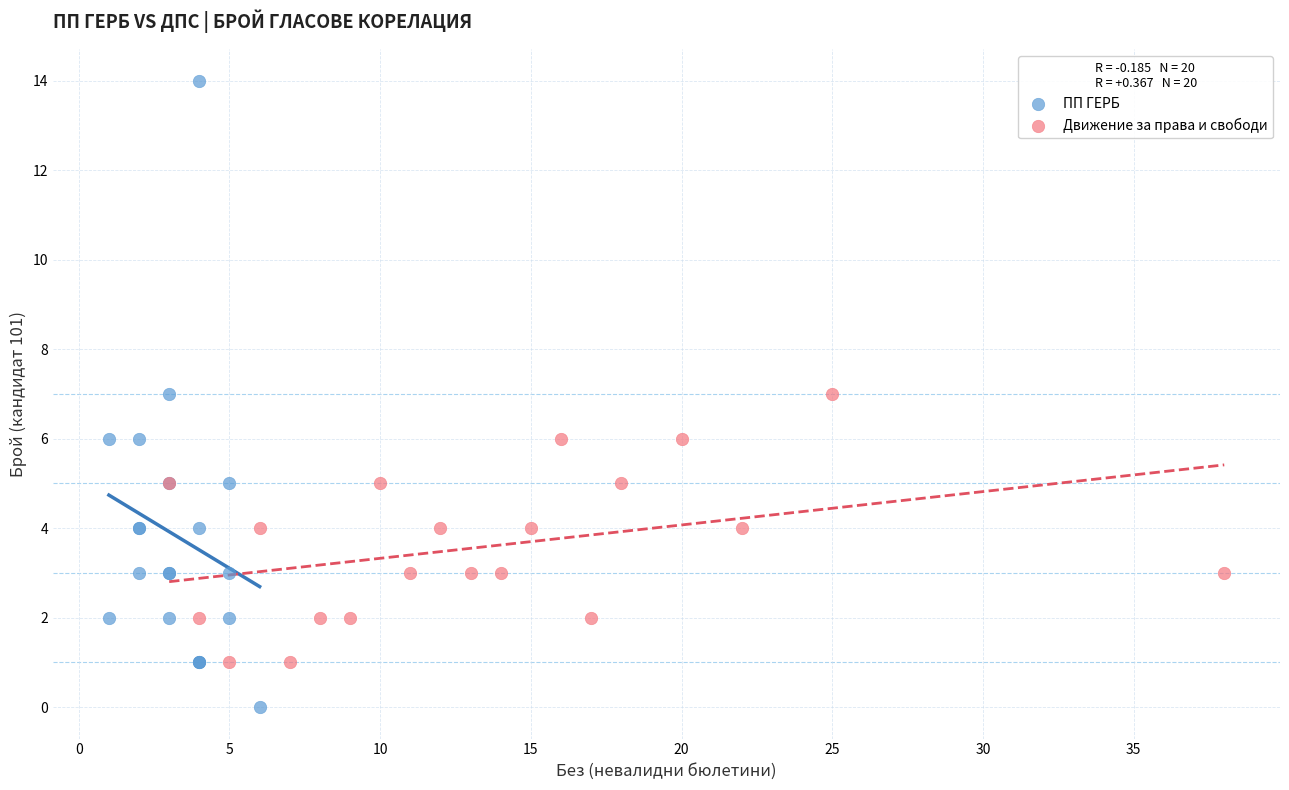

Which series reaches the minimum Y coordinate?

ПП ГЕРБ